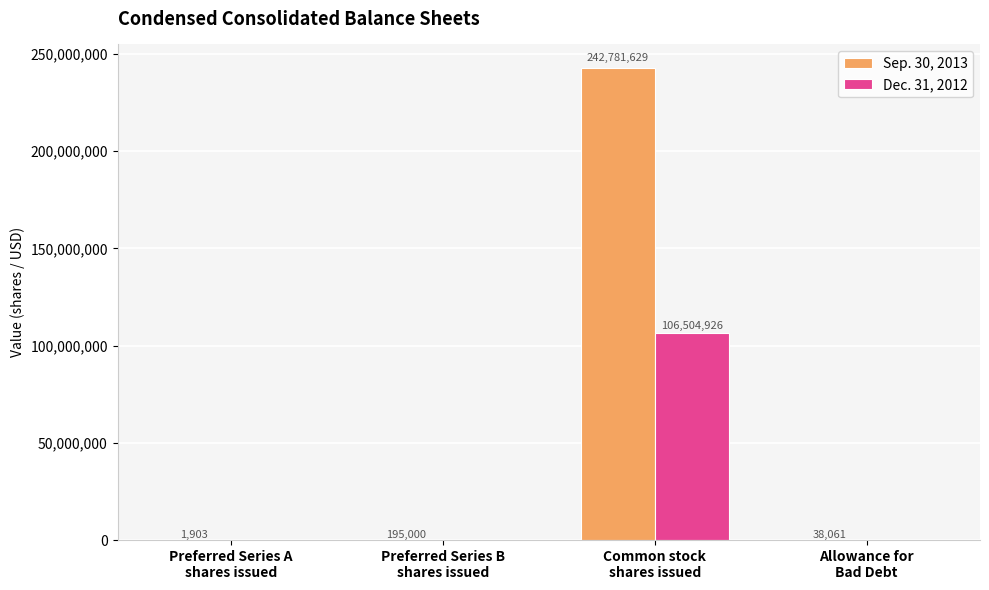

What is the total value across all series at Allowance for
Bad Debt?

38061